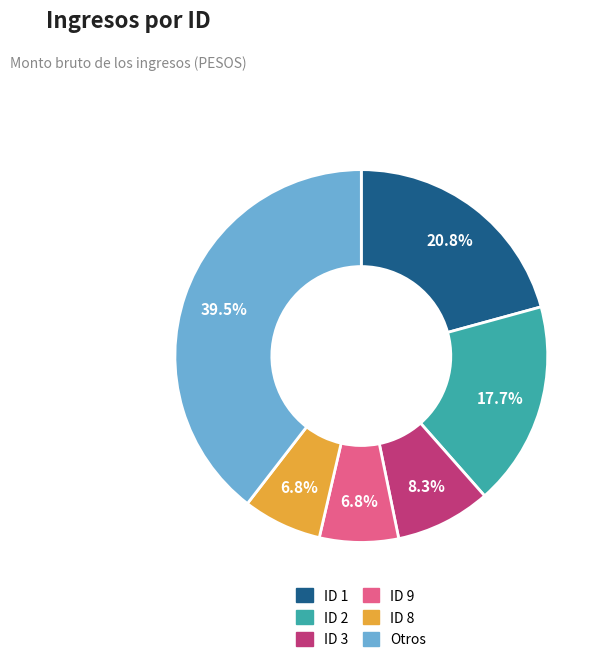

Is there a majority slice in this chart?

No